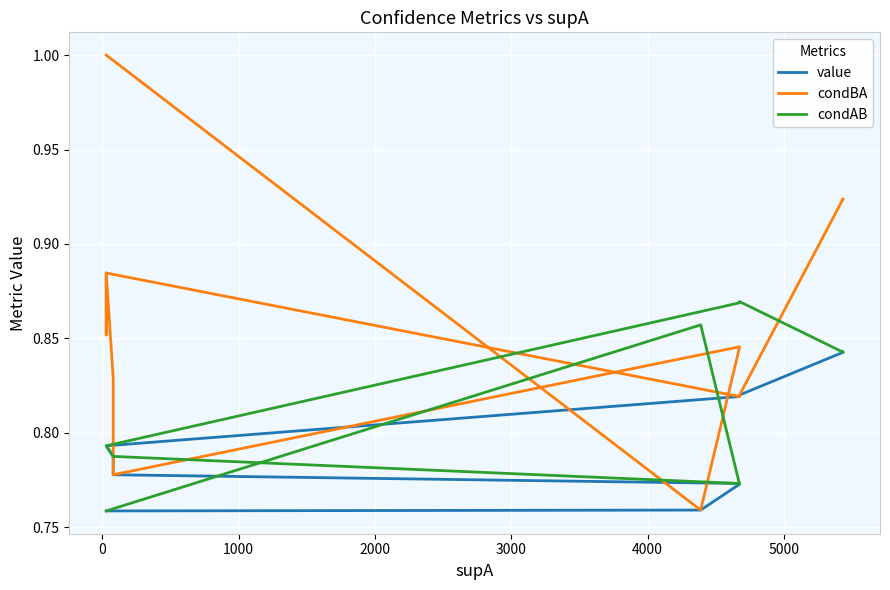

How many interior local valleys does the condAB series have?

2